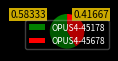

Is it true that OPUS4-45678 is 42% of the pie?

True